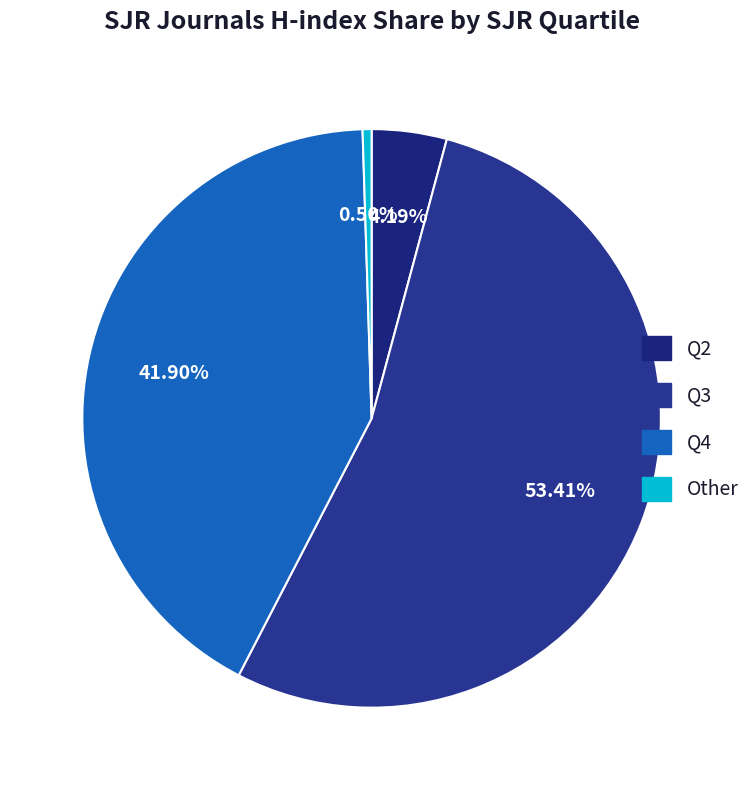

How many slices are in this pie chart?

4